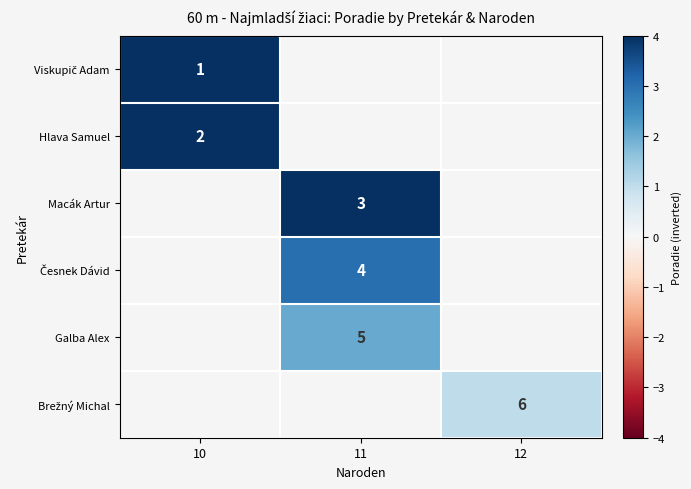

At how many categories does at least one series exceed 5?

1